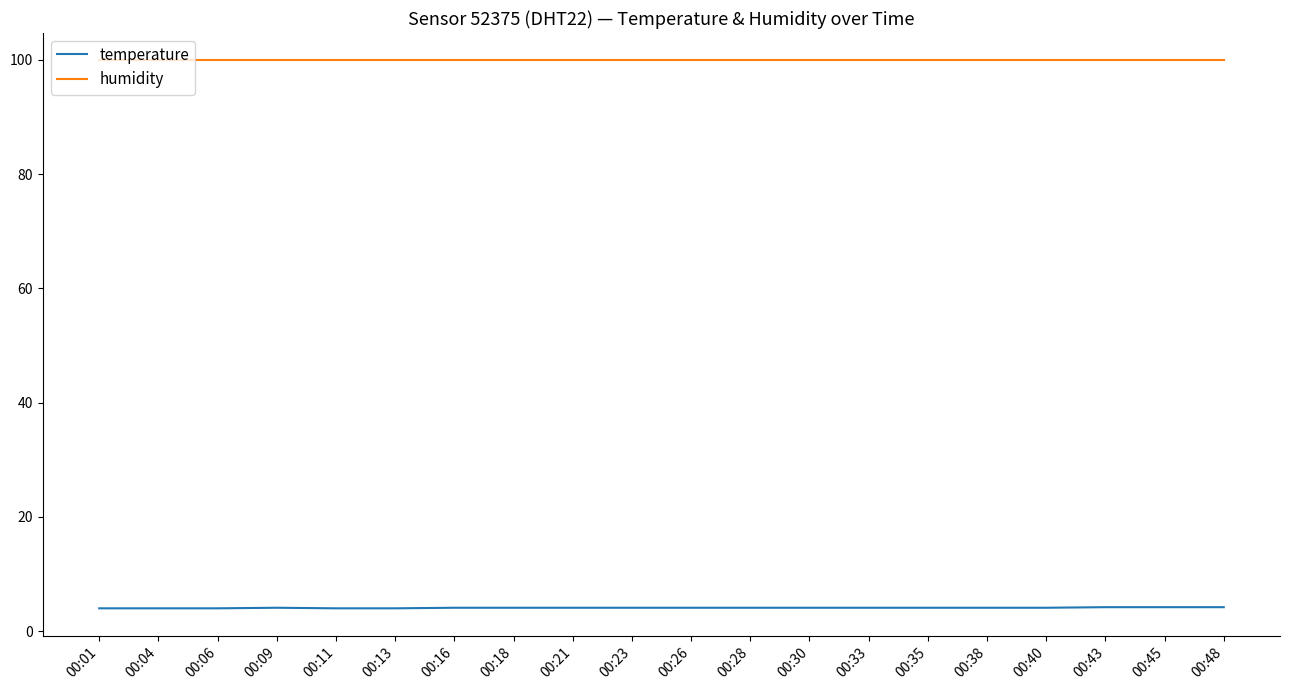

What is the difference between the highest and lowest values at 00:33?

95.8